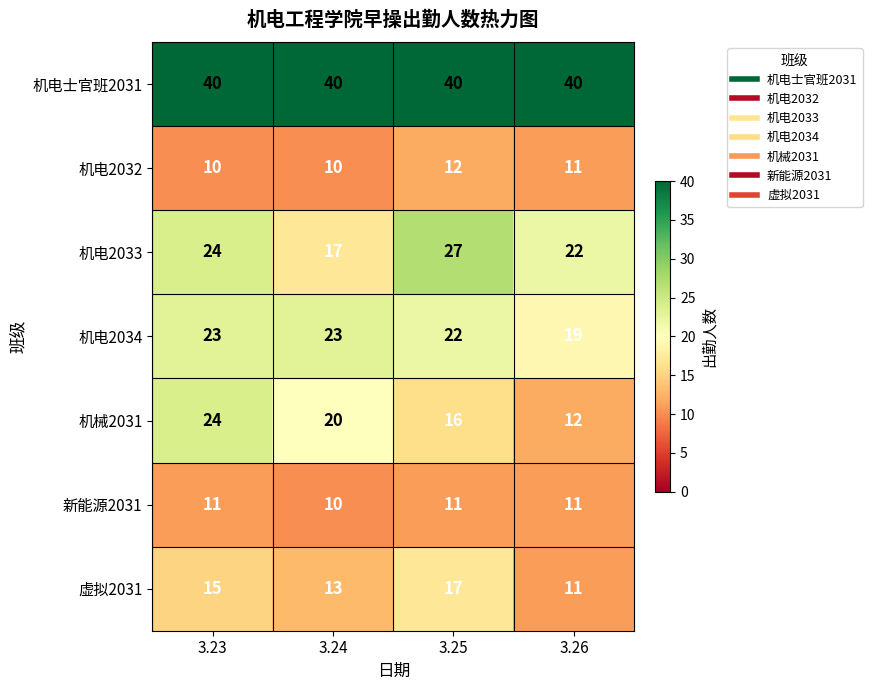

Which series has the largest range (max minus min)?

机械2031